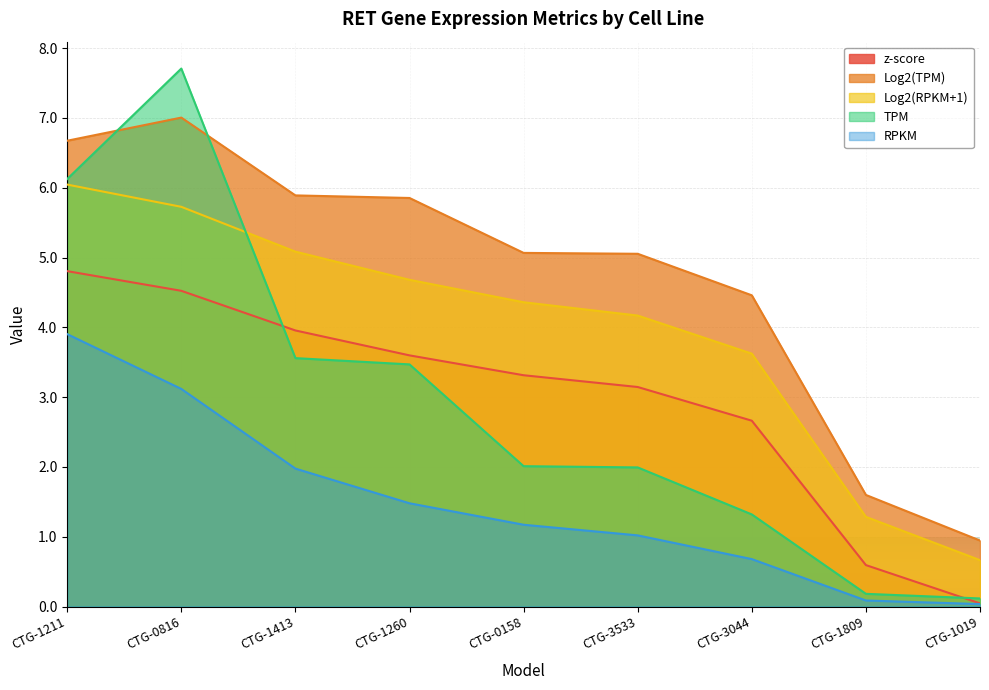

What is the label of the 8th point from the right?

CTG-0816